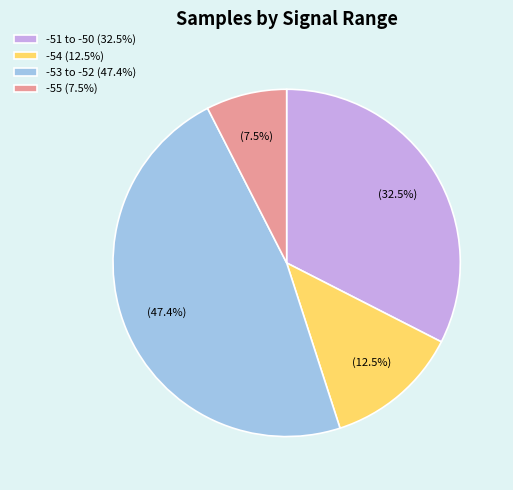

Rank the categories by value from lowest to highest.

-55 (7.5%), -54 (12.5%), -51 to -50 (32.5%), -53 to -52 (47.4%)